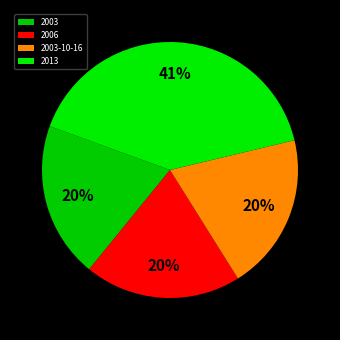

Is it true that 2013 is 34% of the pie?

False